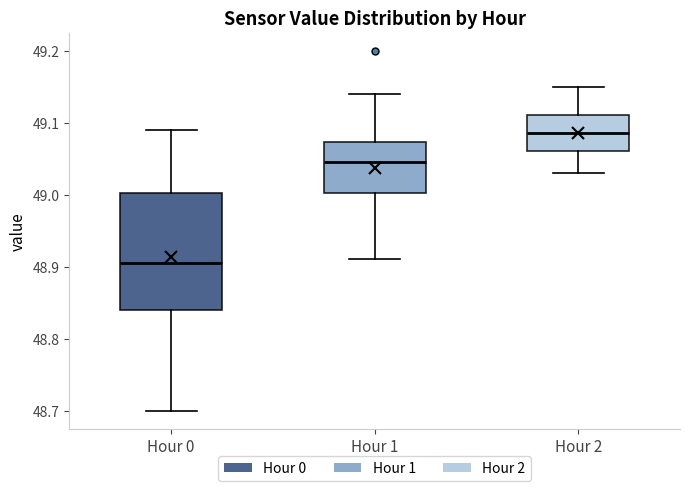

Which box has the highest median line?

Hour 2